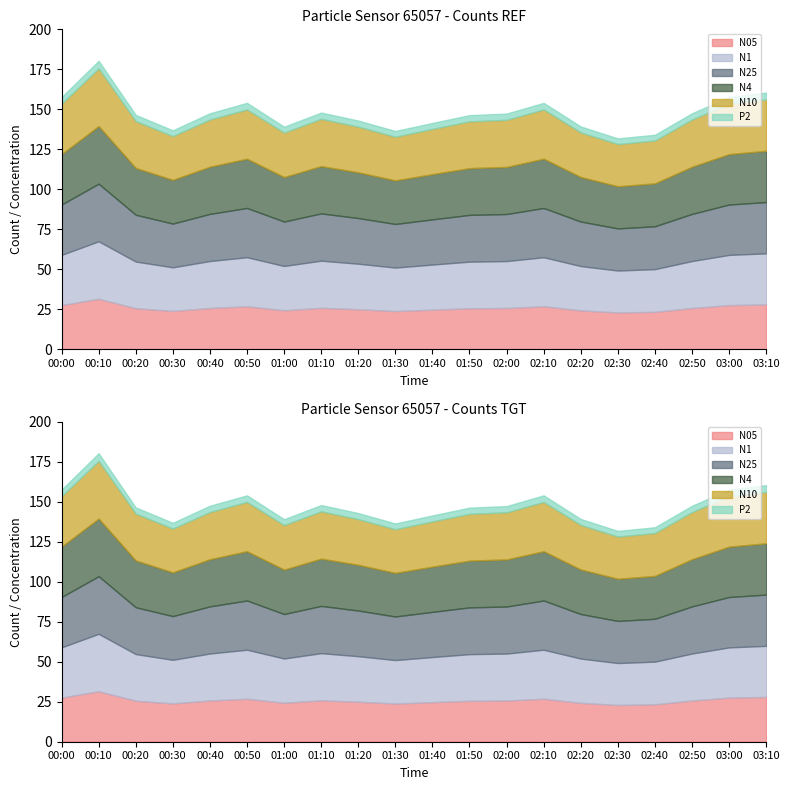

What is the total value across all series at 01:30?

136.4